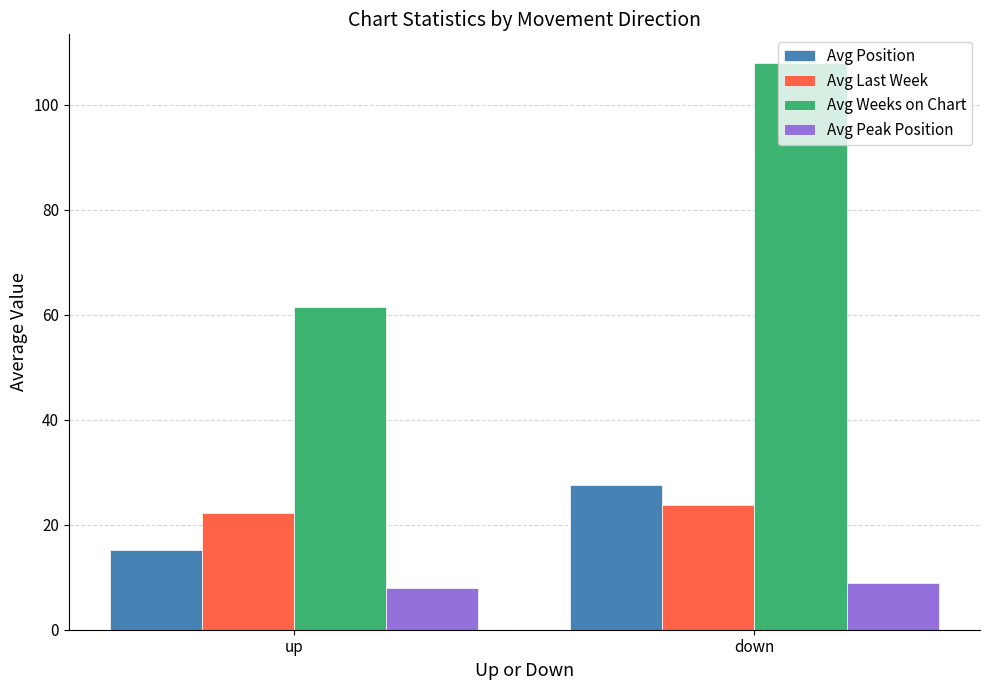

What is the approximate value of Avg Last Week at down?

23.7